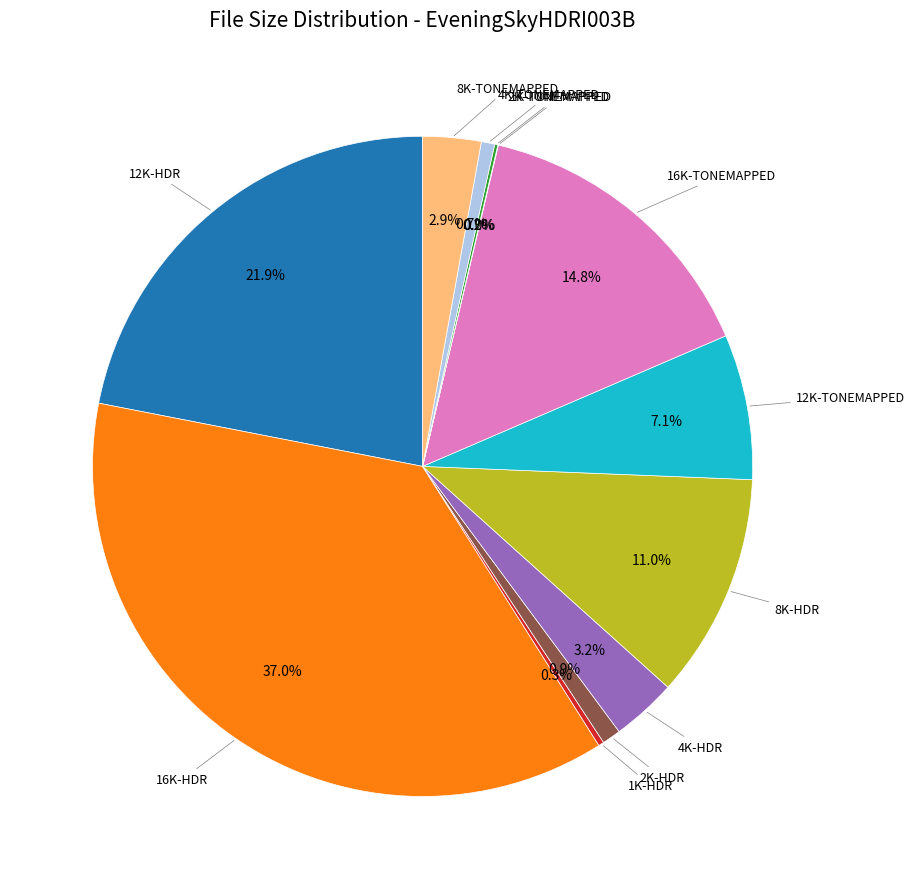

To the nearest percent, what is the difference between the largest and smallest slice percentages?

37%